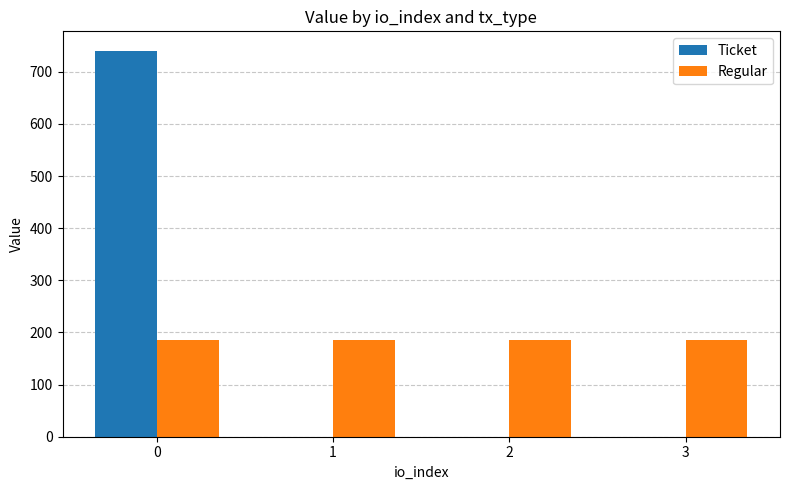

The value of Regular at 1 is 185.1. True or false?

True